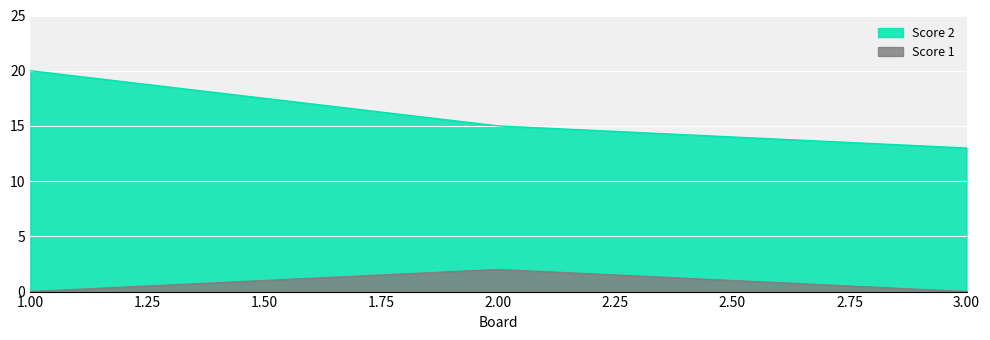

Reading right to left, what are all the values shown in this chart?

Score 2: 3.00=13	2.00=15	1.00=20
Score 1: 3.00=0	2.00=2	1.00=0